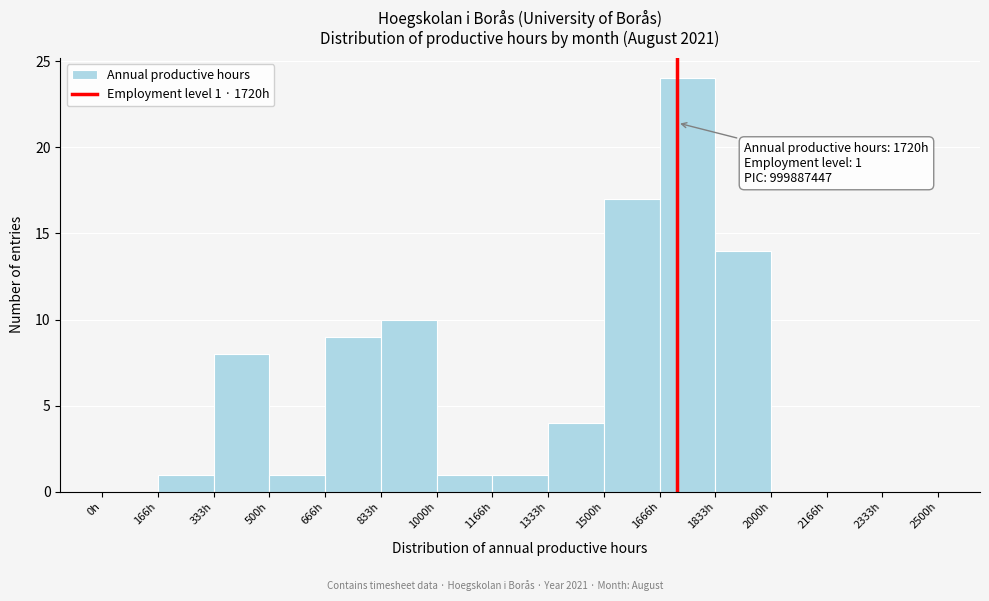

Over which range of the x-axis is the bar tallest?

1660 to 1840